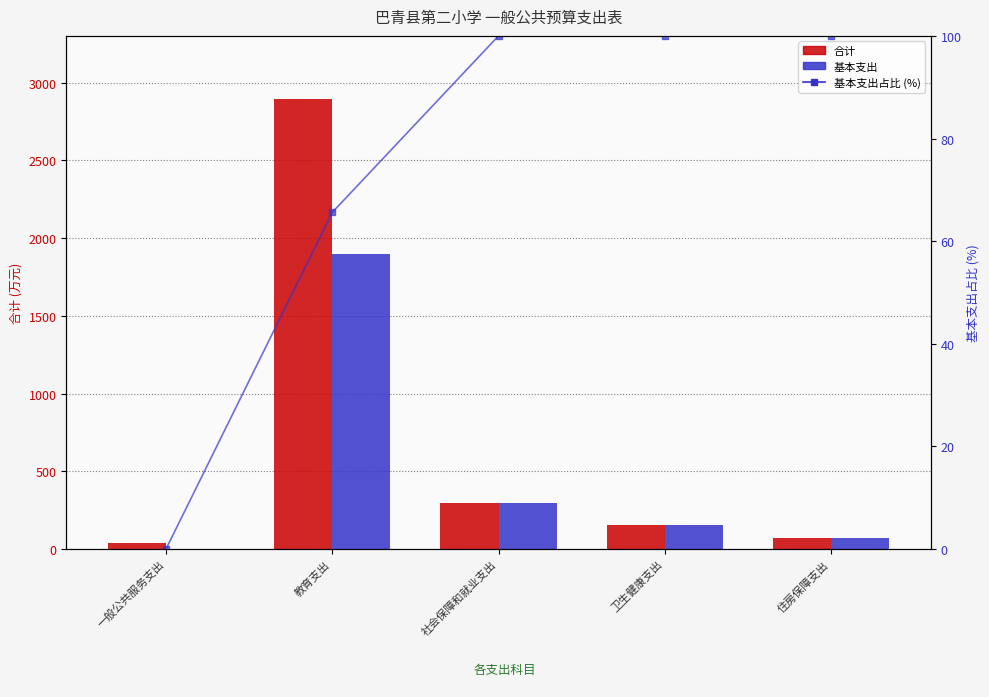

Is it true that 基本支出 equals 1899.4 at 教育支出?

True